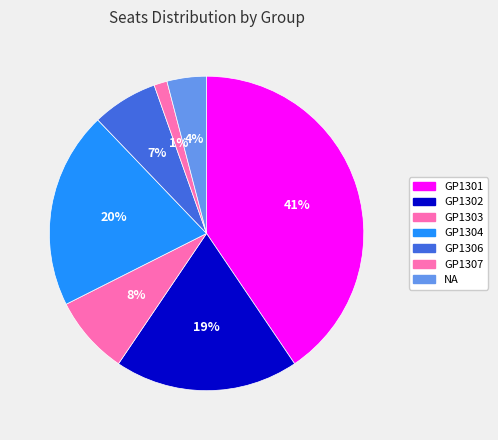

How many segments does this pie chart have?

7